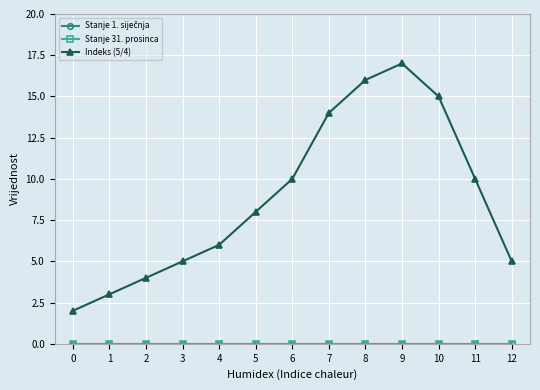

Reading right to left, list all the values displayed in this chart.

Stanje 1. siječnja: 0	0	0	0	0	0	0	0	0	0	0	0	0
Stanje 31. prosinca: 0	0	0	0	0	0	0	0	0	0	0	0	0
Indeks (5/4): 5	10	15	17	16	14	10	8	6	5	4	3	2